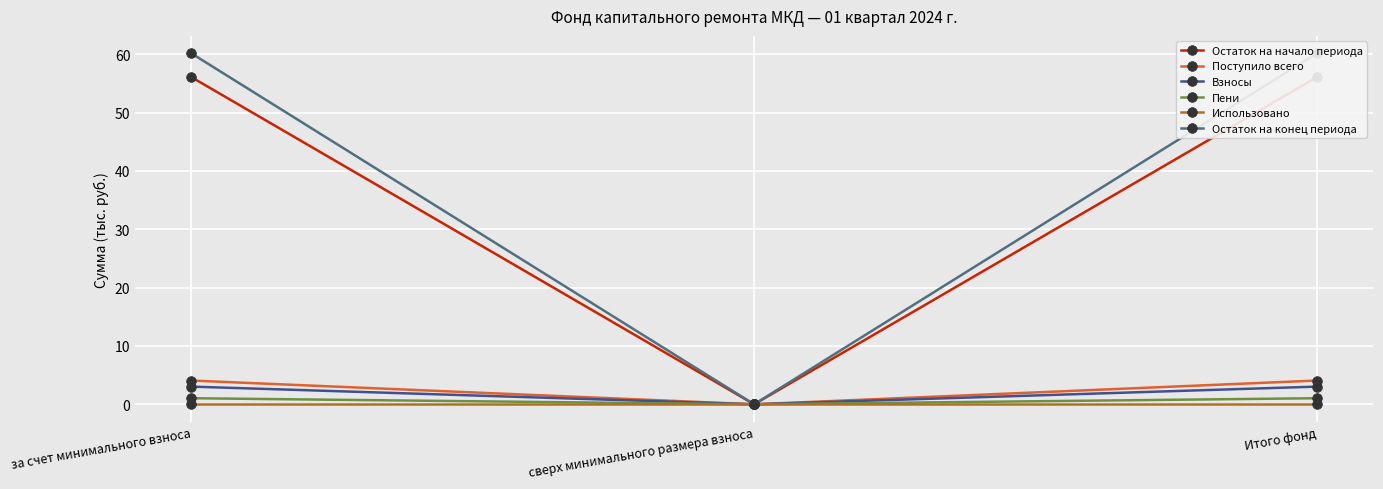

List the labels in order of Поступило всего value, smallest first.

сверх минимального размера взноса, за счет минимального взноса, Итого фонд